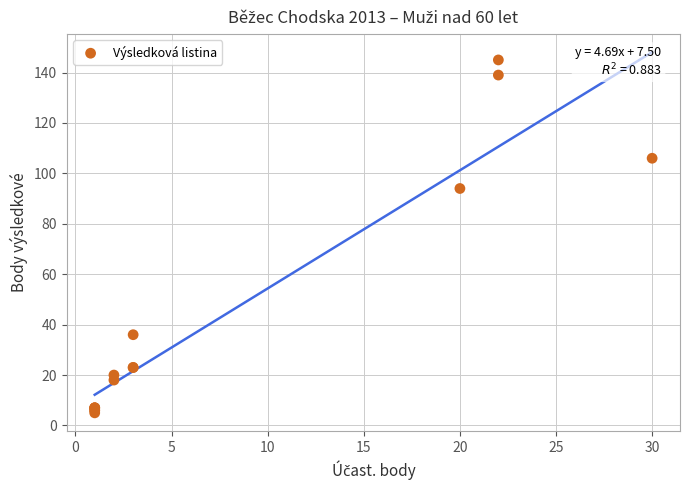

What Y value in the scatter plot is closest to 75?

94